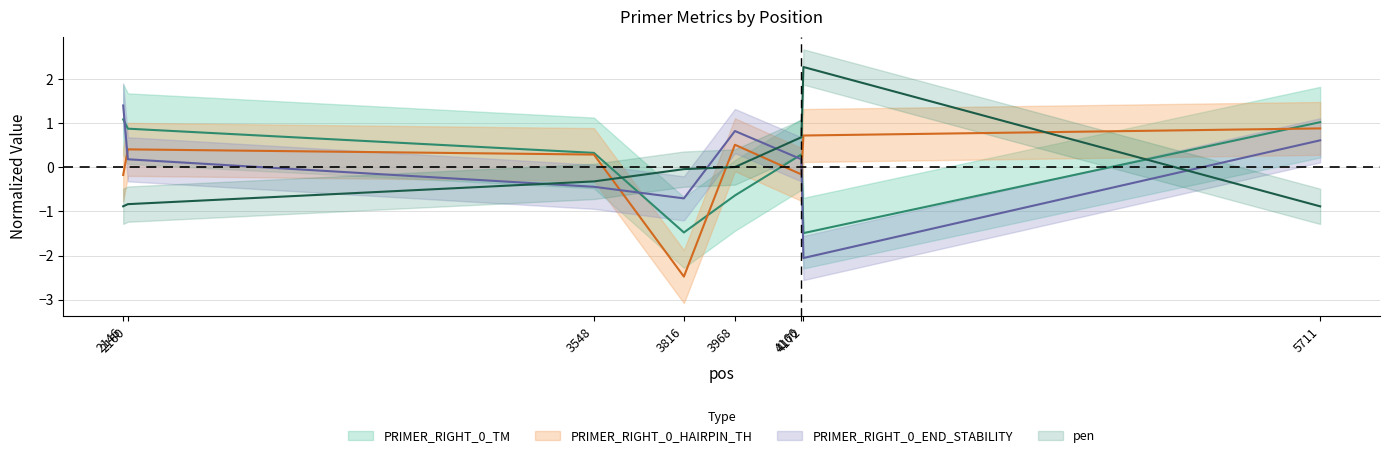

Reading left to right, list all the values displayed in this chart.

PRIMER_RIGHT_0_TM: 2146=1.1	2160=0.9	3548=0.3	3816=-1.5	3968=-0.6	4166=0.3	4172=-1.5	5711=1.0
PRIMER_RIGHT_0_HAIRPIN_TH: 2146=-0.2	2160=0.4	3548=0.3	3816=-2.5	3968=0.5	4166=-0.2	4172=0.7	5711=0.9
PRIMER_RIGHT_0_END_STABILITY: 2146=1.4	2160=0.2	3548=-0.4	3816=-0.7	3968=0.8	4166=0.2	4172=-2.1	5711=0.6
pen: 2146=-0.9	2160=-0.8	3548=-0.3	3816=-0.0	3968=0.0	4166=0.7	4172=2.3	5711=-0.9